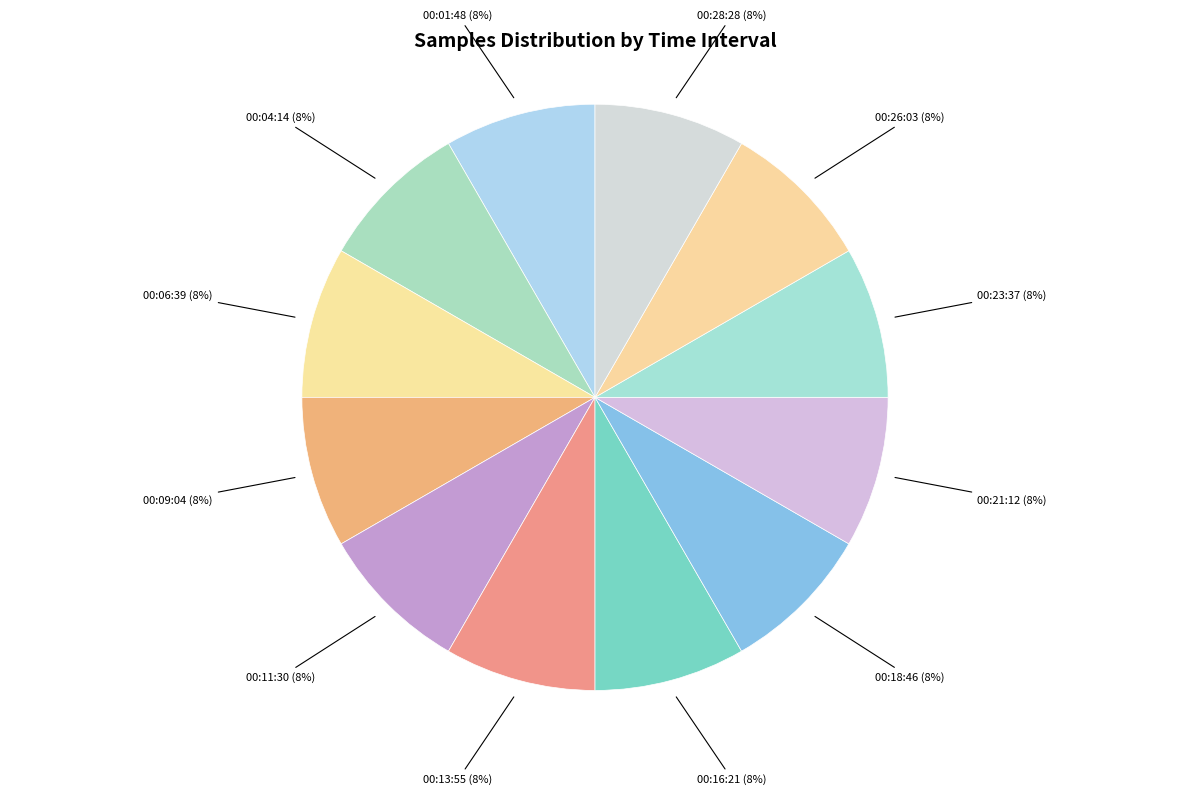

Is the sum of 00:13:55 and 00:16:21 greater than half?

No